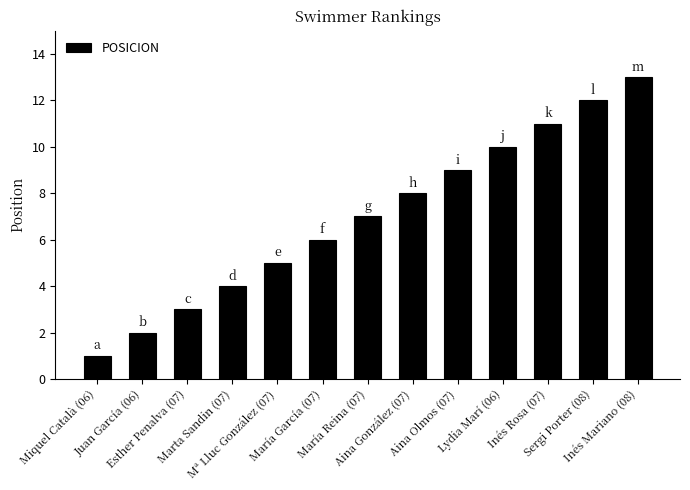

Reading left to right, transcribe all the data shown in this chart.

Miquel Català (06)=1	Juan García (06)=2	Esther Penalva (07)=3	Marta Sandin (07)=4	Mª Lluc González (07)=5	María García (07)=6	María Reina (07)=7	Aina González (07)=8	Aina Olmos (07)=9	Lydia Marí (06)=10	Inés Rosa (07)=11	Sergi Porter (08)=12	Inés Mariano (08)=13